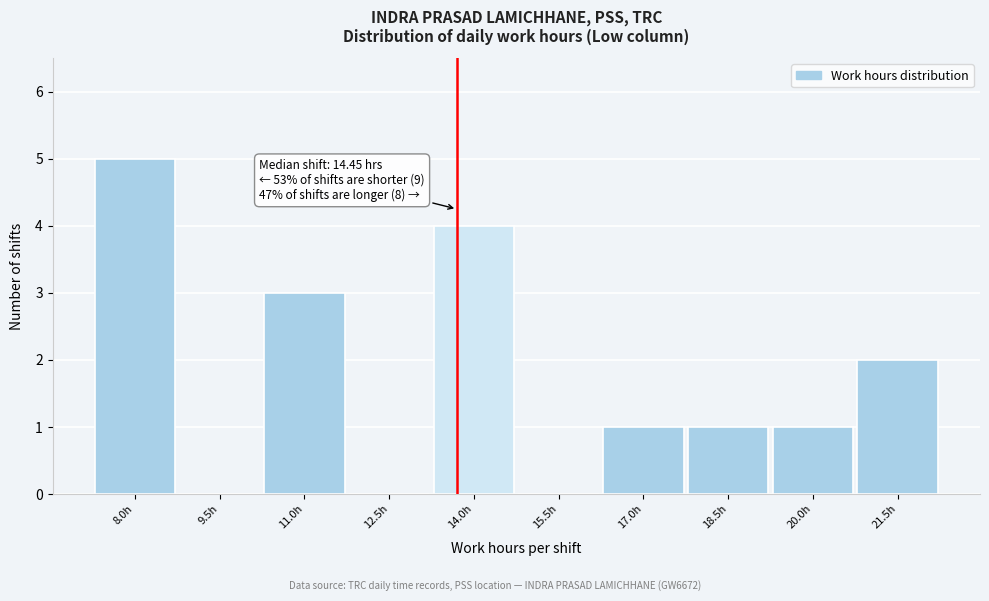

Reading left to right, transcribe all the data shown in this chart.

8.0h=5	9.5h=0	11.0h=3	12.5h=0	14.0h=4	15.5h=0	17.0h=1	18.5h=1	20.0h=1	21.5h=2